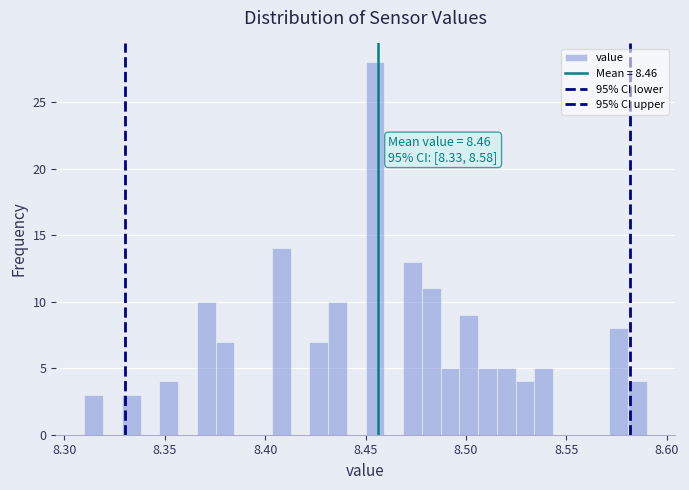

Around what value on the x-axis is the tallest bar? Give the approximate position of its centre, as read against the axis.

8.455